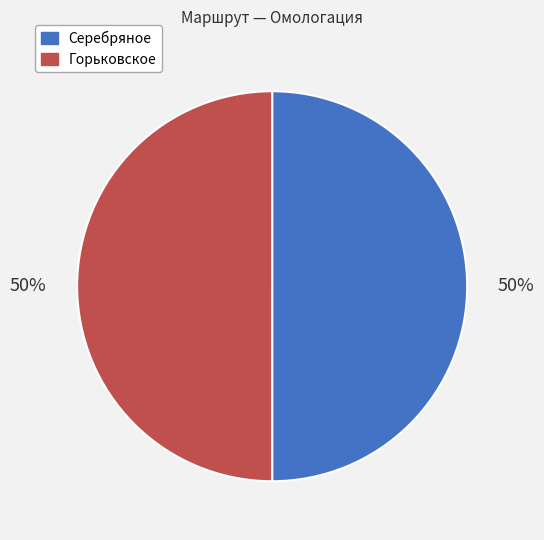

What percentage is the Горьковское slice, to the nearest percent?

50%